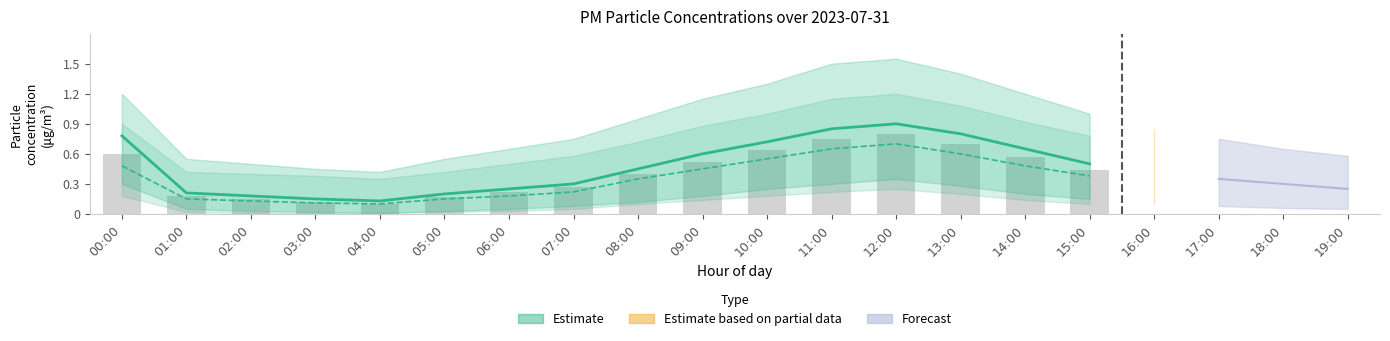

How many bars are there in total?

16